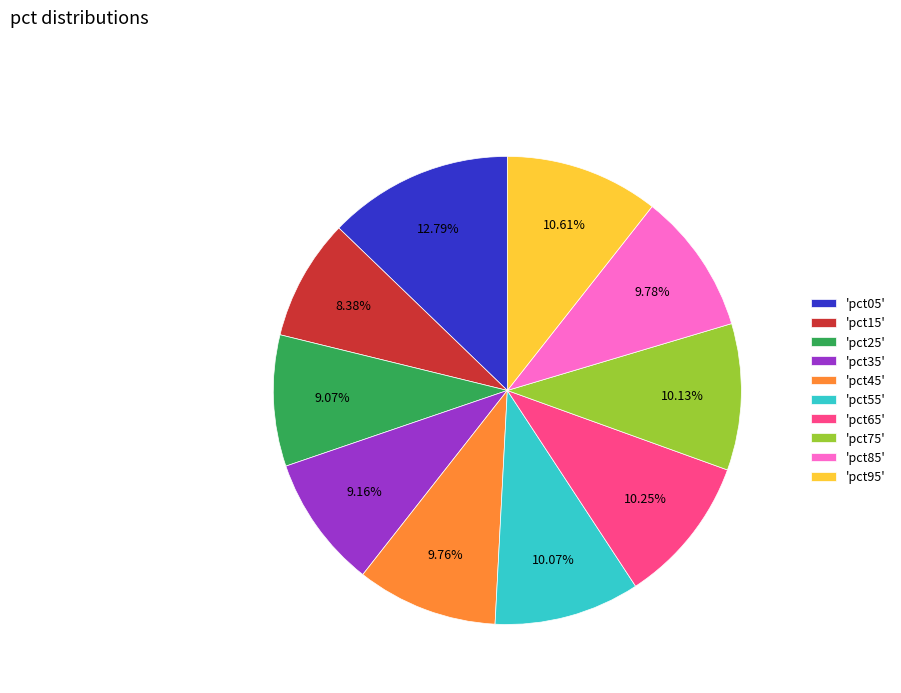

To the nearest percent, what is the difference between the largest and smallest slice percentages?

4%